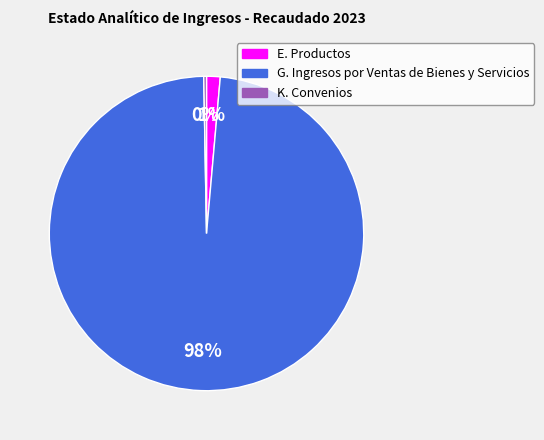

Do K. Convenios and E. Productos together represent more than half of the pie?

No